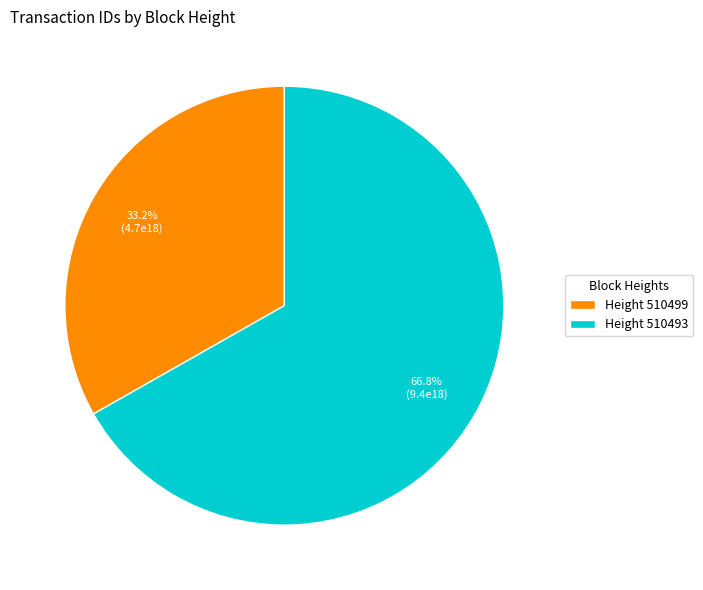

Rank the categories by value from lowest to highest.

Height 510499, Height 510493